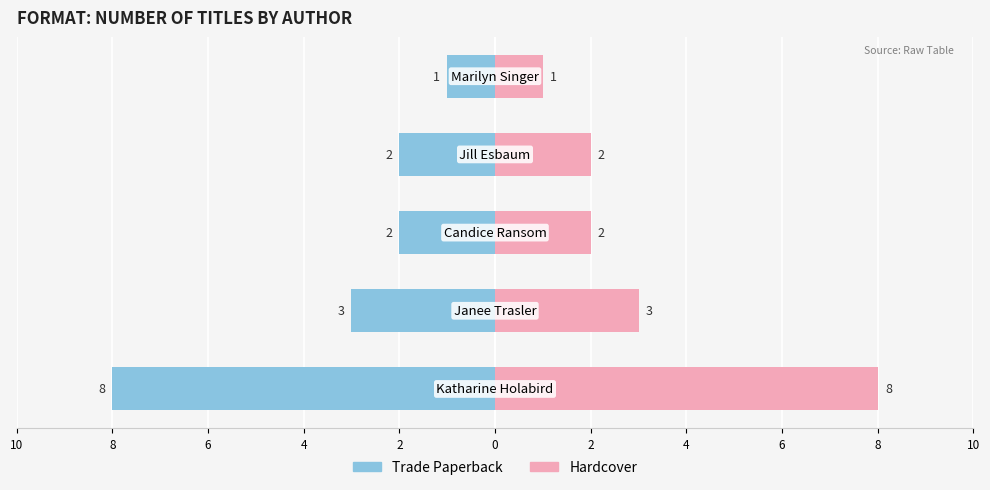

Reading right to left, transcribe all the data shown in this chart.

Trade Paperback: 2=-1	4=-2	6=-2	8=-3	10=-8
Hardcover: 2=1	4=2	6=2	8=3	10=8